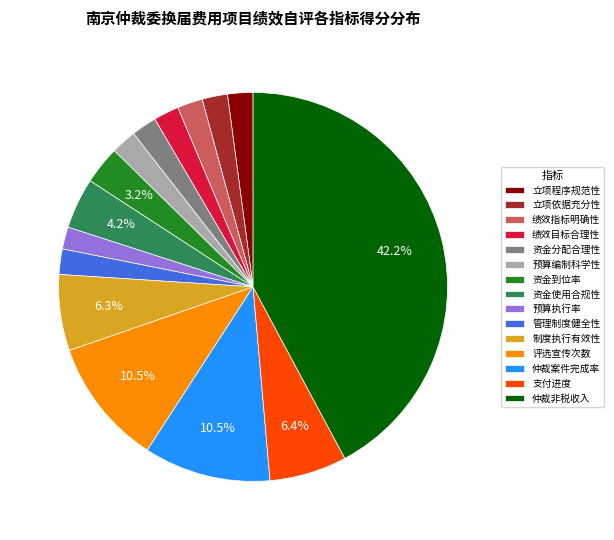

Is the sum of 资金到位率 and 管理制度健全性 greater than half?

No